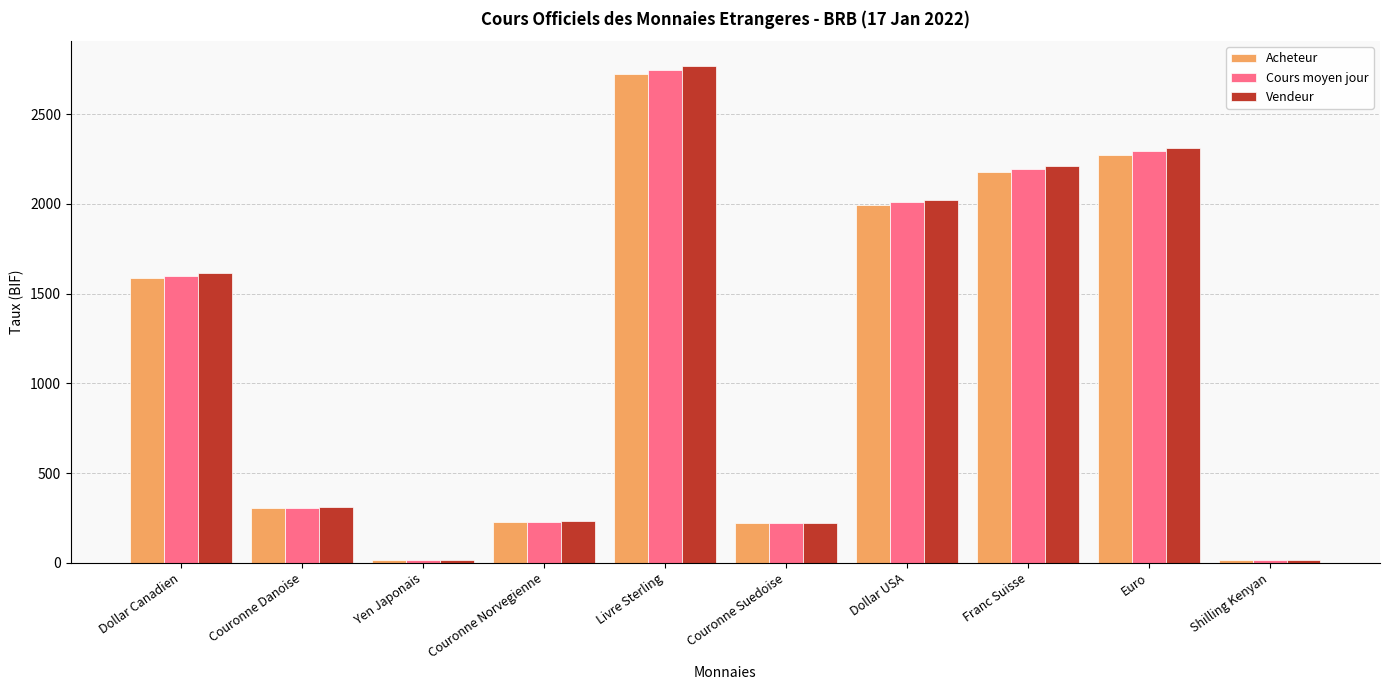

What is the spread (max minus min) of values at Shilling Kenyan?

0.3